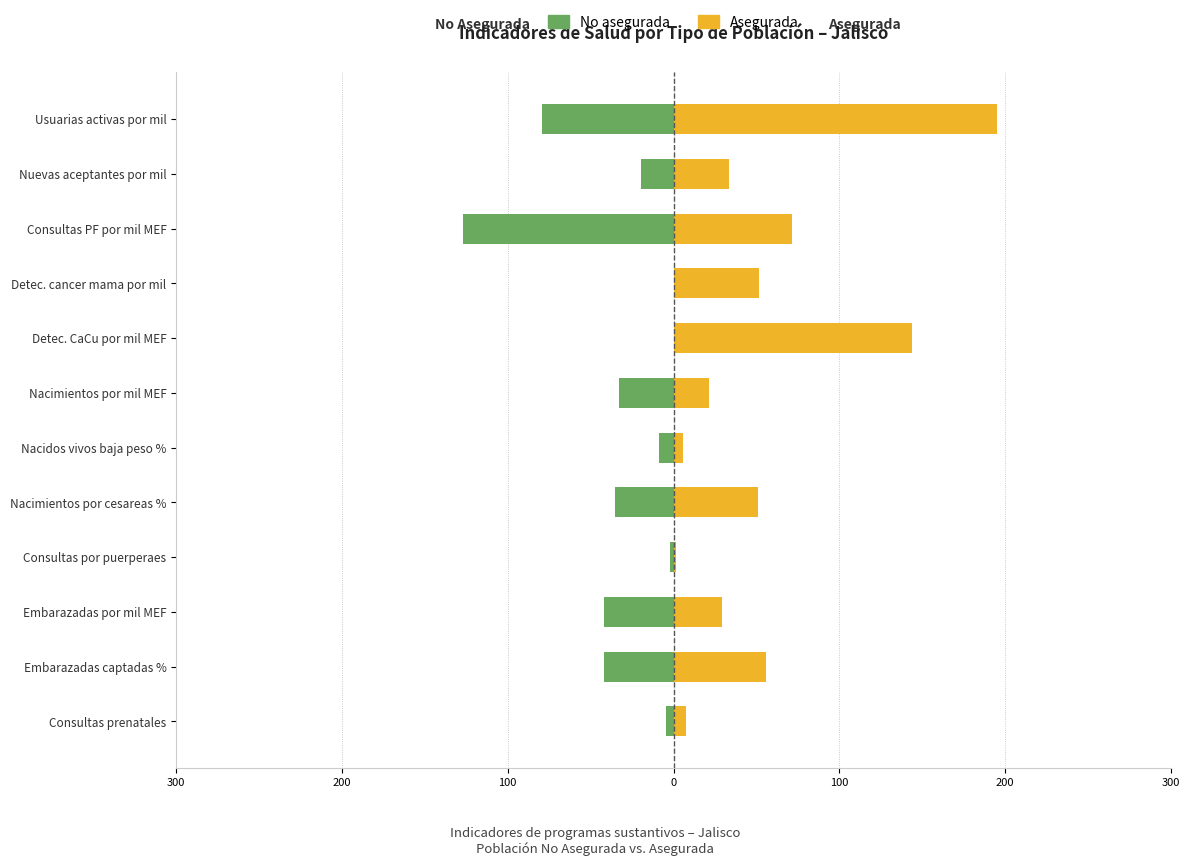

True or false: Asegurada has a value of 20.0 at Nacimientos por cesareas %.

False